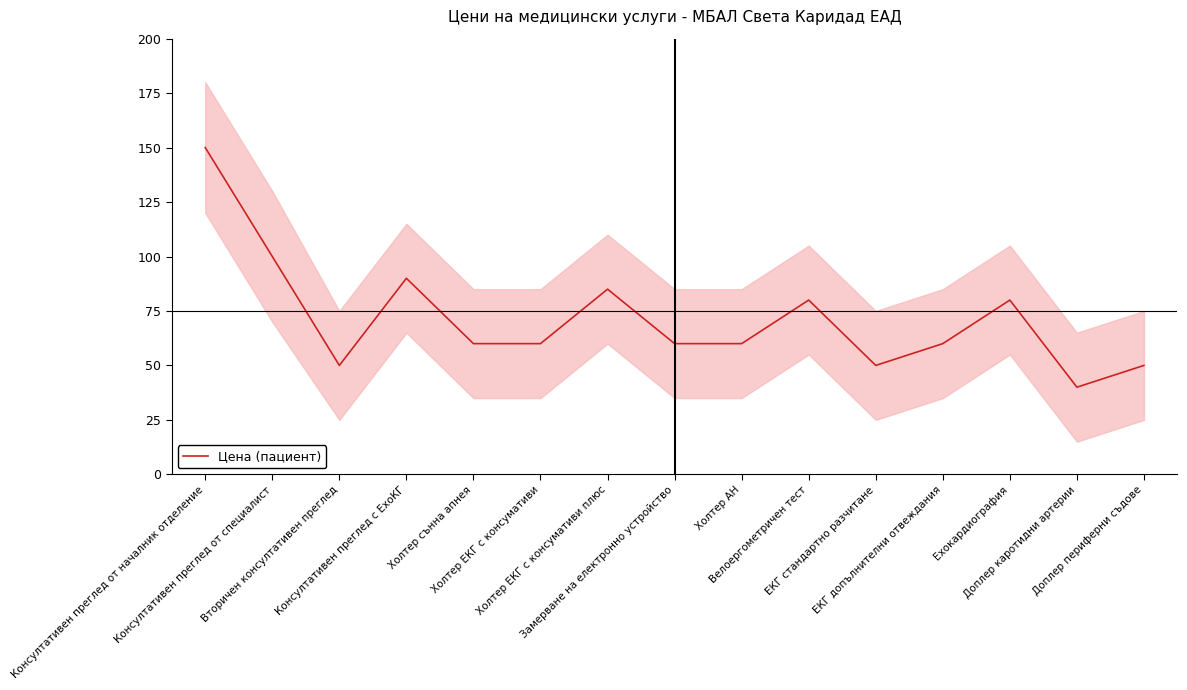

What is the greatest value displayed?

150